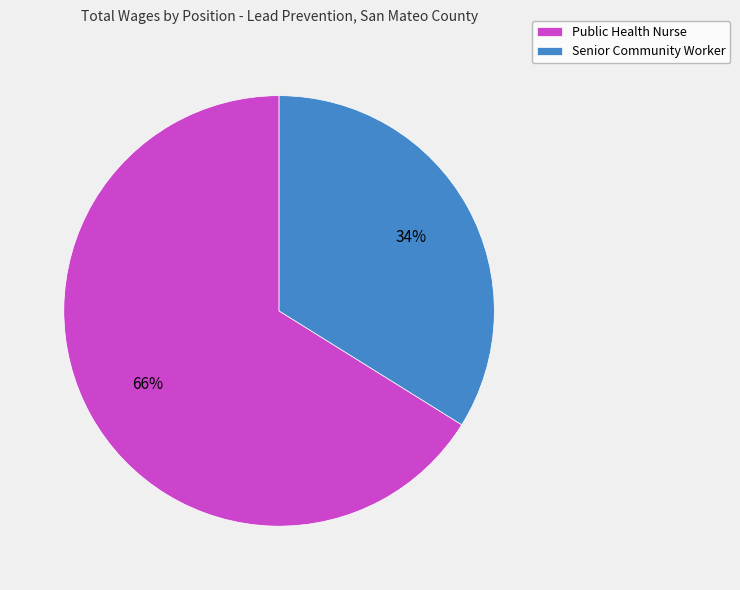

Is it true that Public Health Nurse is 77% of the pie?

False